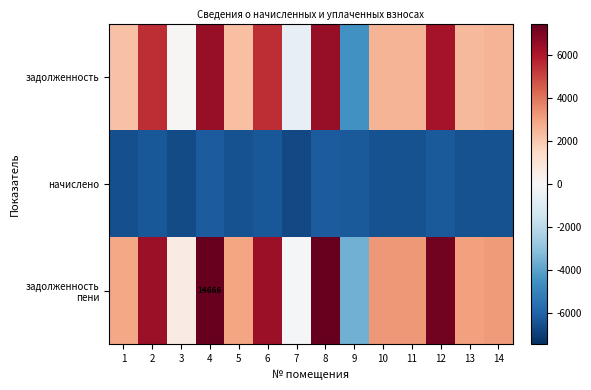

At which category is the sum across all series the highest?

4